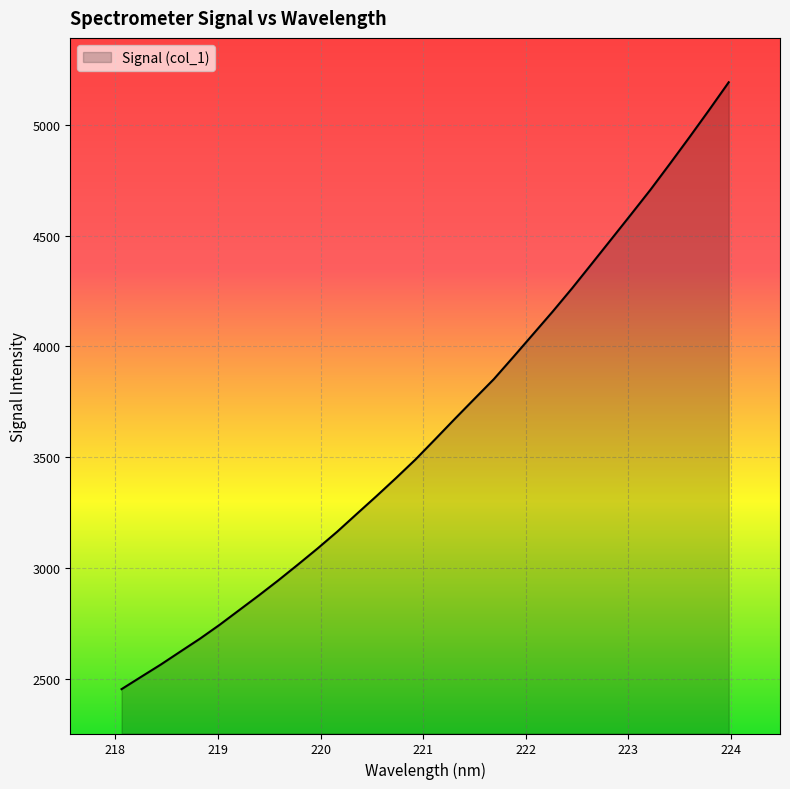

What is the greatest value displayed?

5190.9